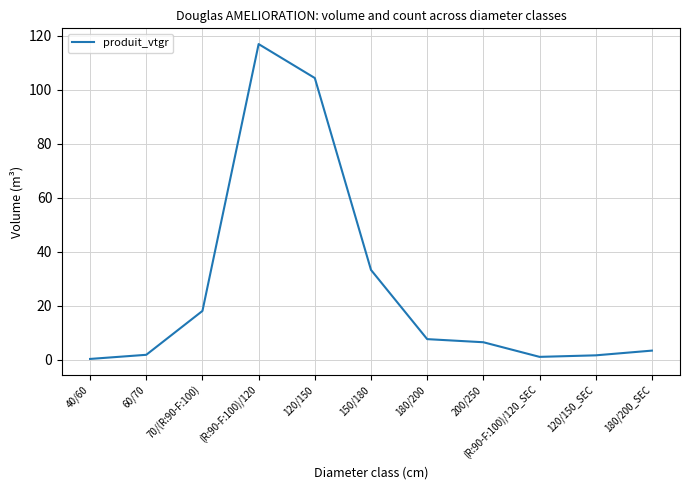

What position from the left is 120/150?

5